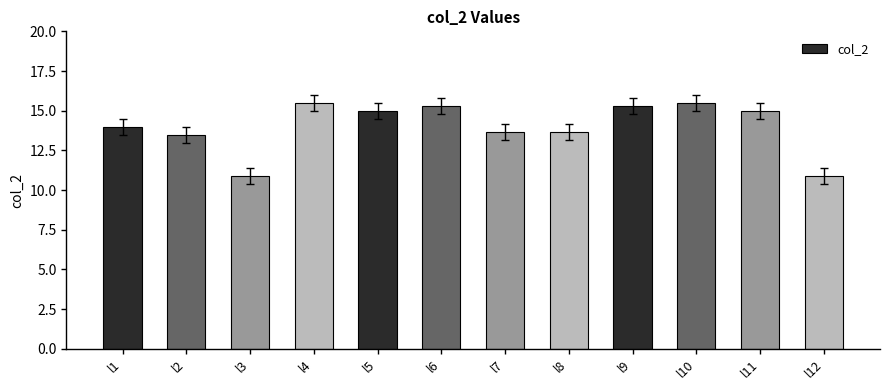

How many categories are shown in the chart?

12